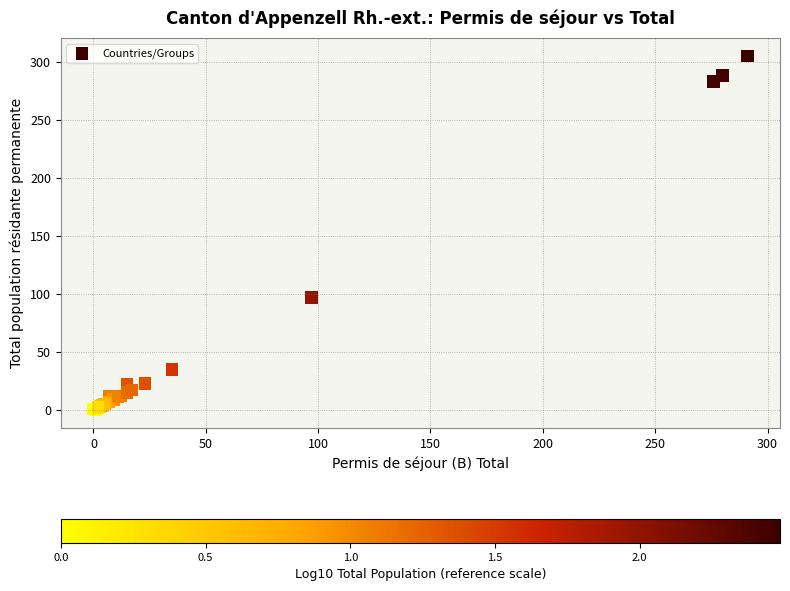

What Y value in the scatter plot is closest to 152?

97